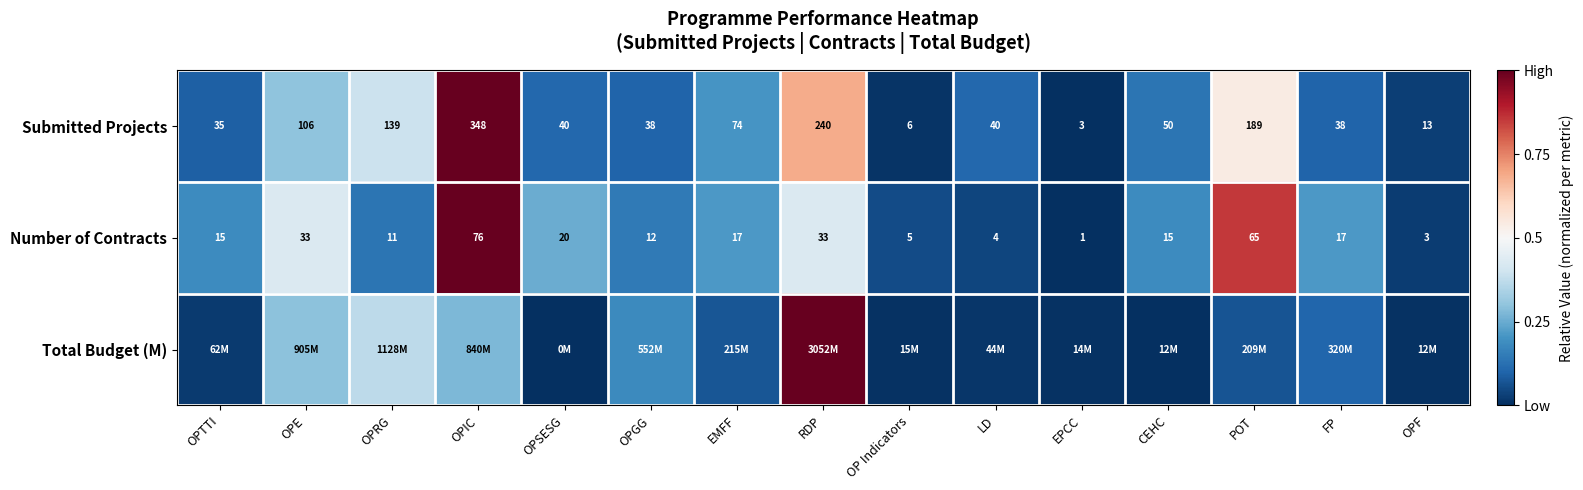

Is the value of Number of Contracts at OPTTI greater than the value of Submitted Projects at POT?

No